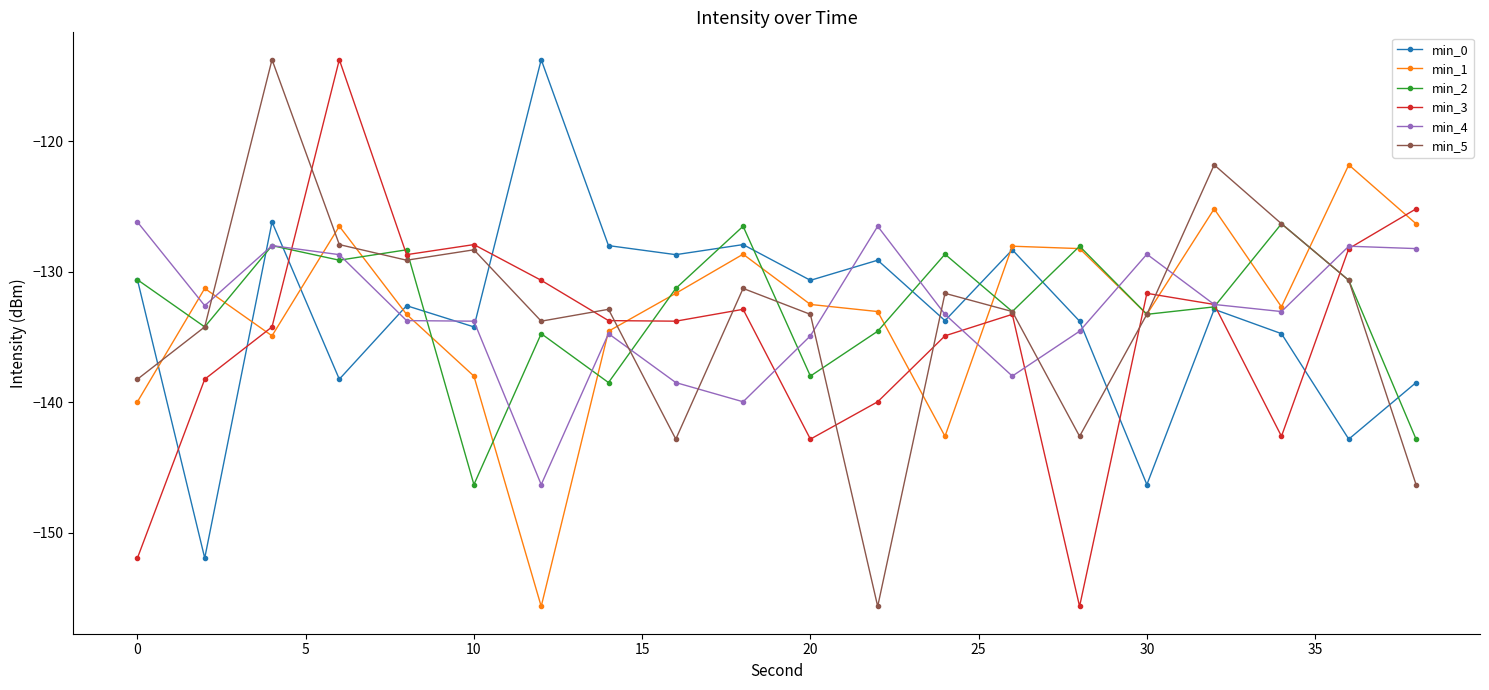

What are all the series names shown in the legend?

min_0, min_1, min_2, min_3, min_4, min_5